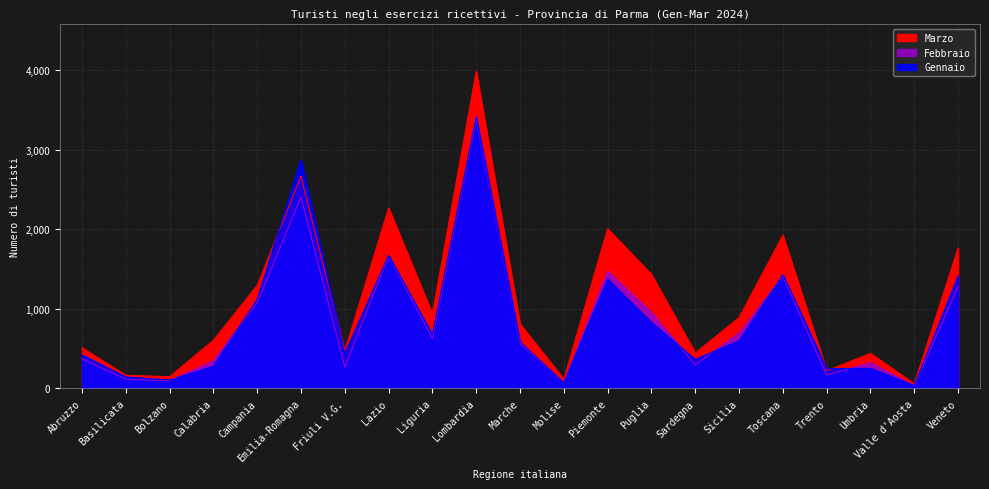

At which category is the sum across all series the highest?

Lombardia